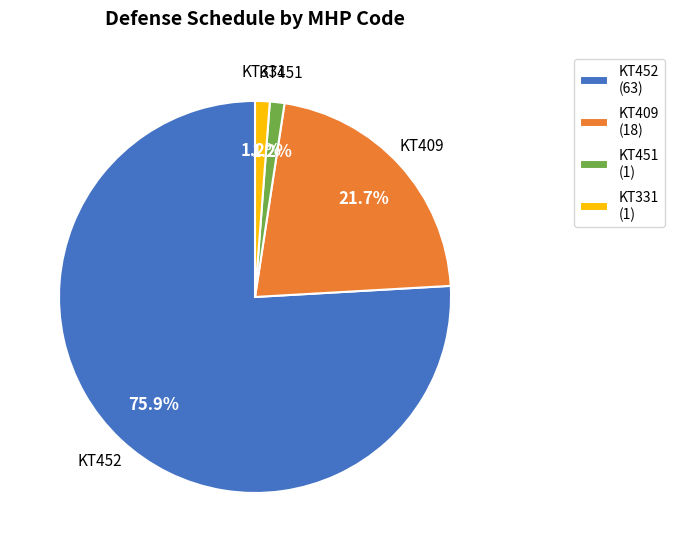

Does KT331 account for over 50% of the chart?

No